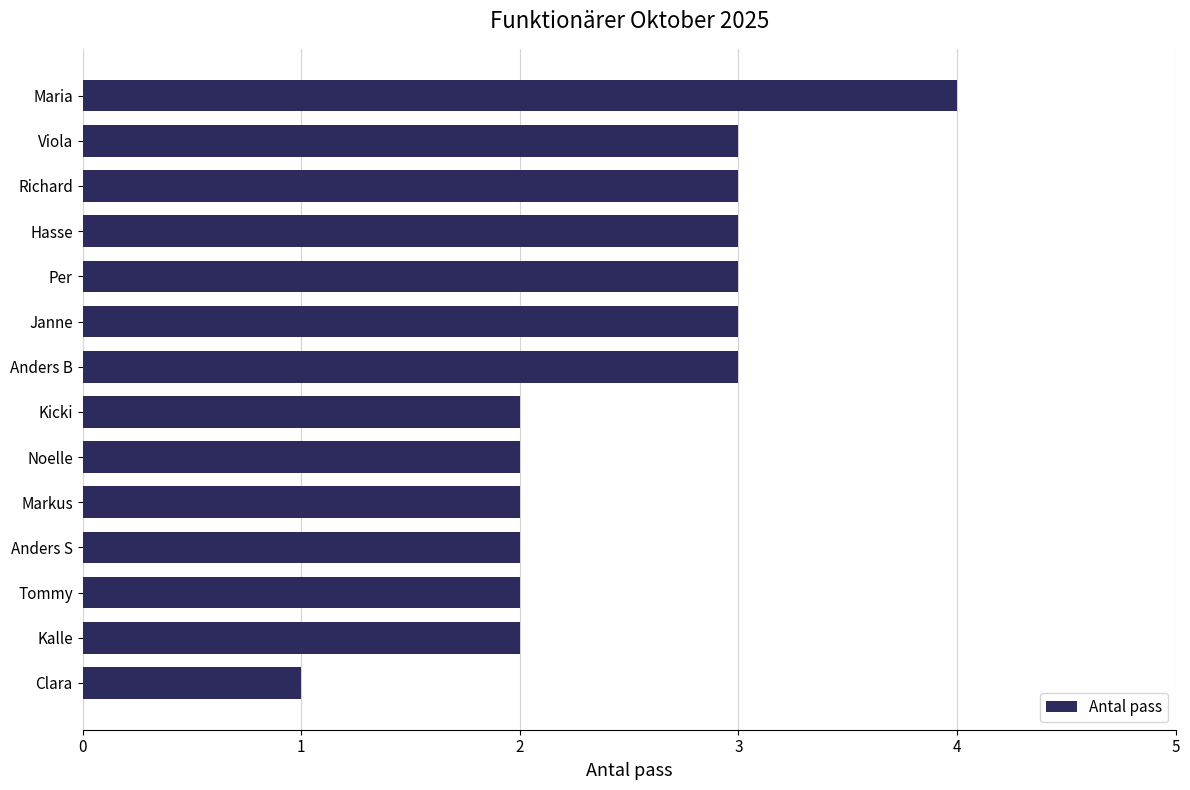

Count the values in the range 2 to 3.

12